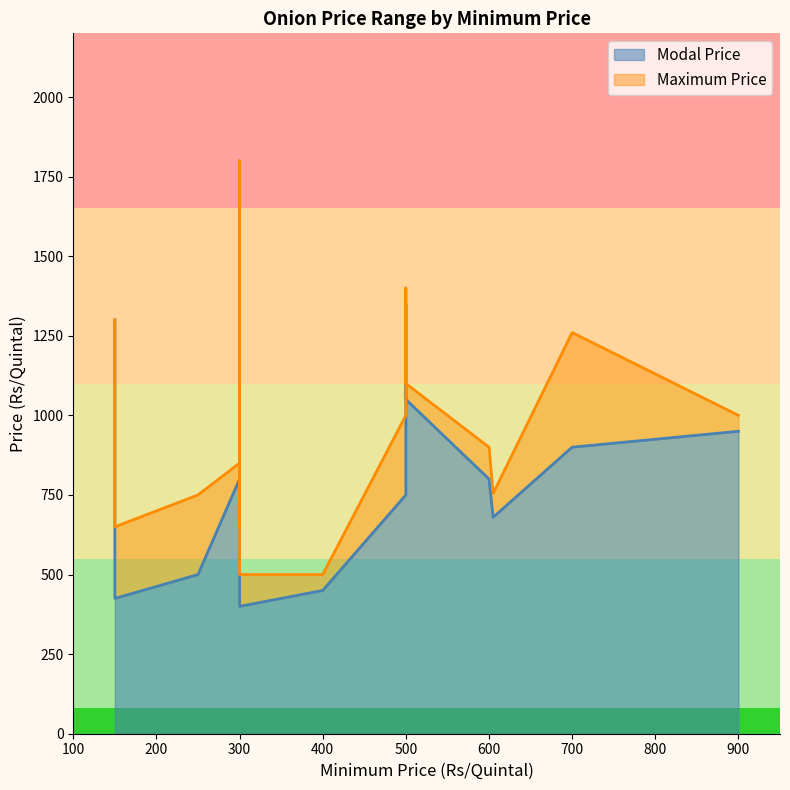

What value does the Maximum Price series have at 605, to the nearest 50?

750